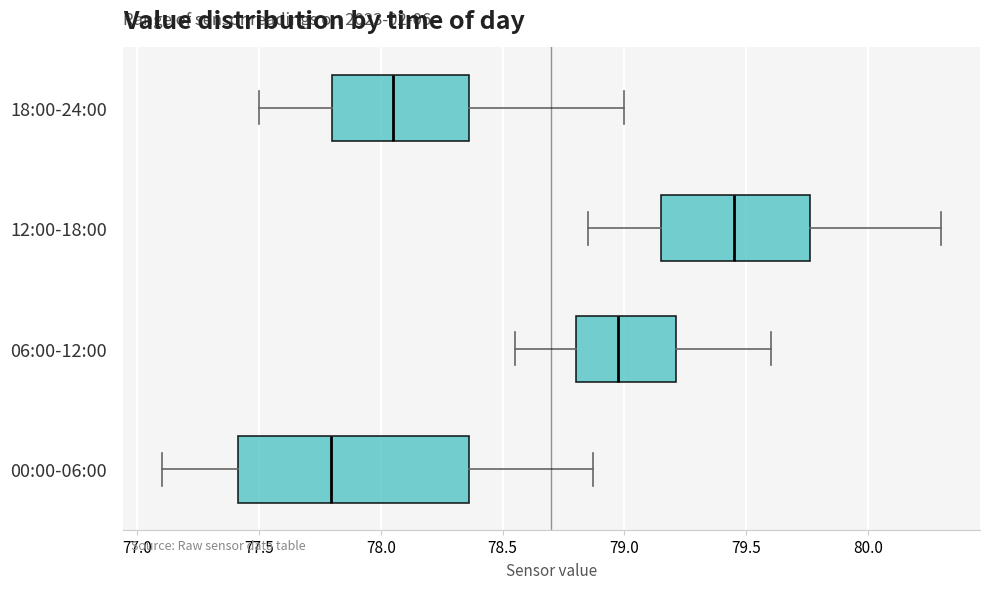

Reading bottom to top, read every box against the x-axis: the position of its median line, the range the box covers, and the ends of its whiskers. The values are not printed on the chart, so give them approximately, as read against the axis.

00:00-06:00: median 77.80, box 77.40 to 78.35, whiskers 77.10 to 78.85
06:00-12:00: median 79.00, box 78.80 to 79.20, whiskers 78.55 to 79.60
12:00-18:00: median 79.45, box 79.15 to 79.75, whiskers 78.85 to 80.30
18:00-24:00: median 78.05, box 77.80 to 78.35, whiskers 77.50 to 79.00